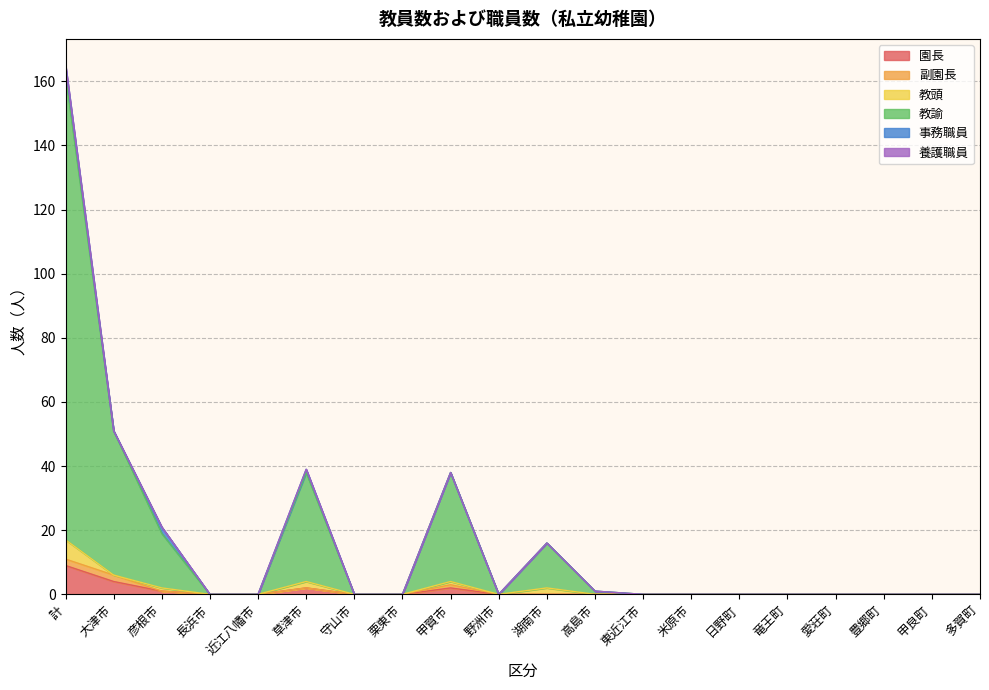

What is the label of the 11th point from the left?

湖南市